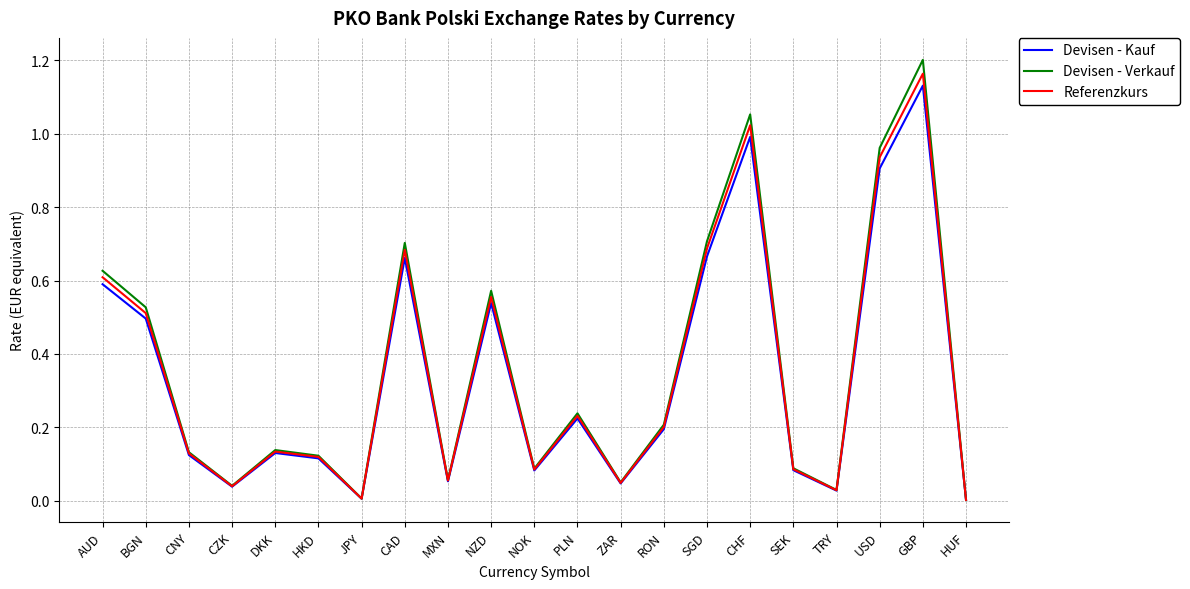

What position from the left is SEK?

17